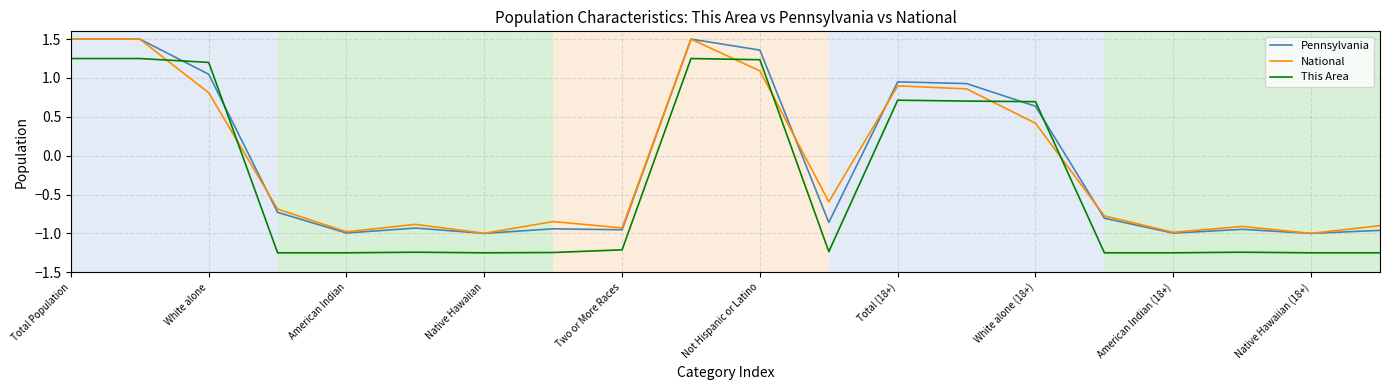

True or false: Pennsylvania has more than 2 points higher than both neighbors.

True